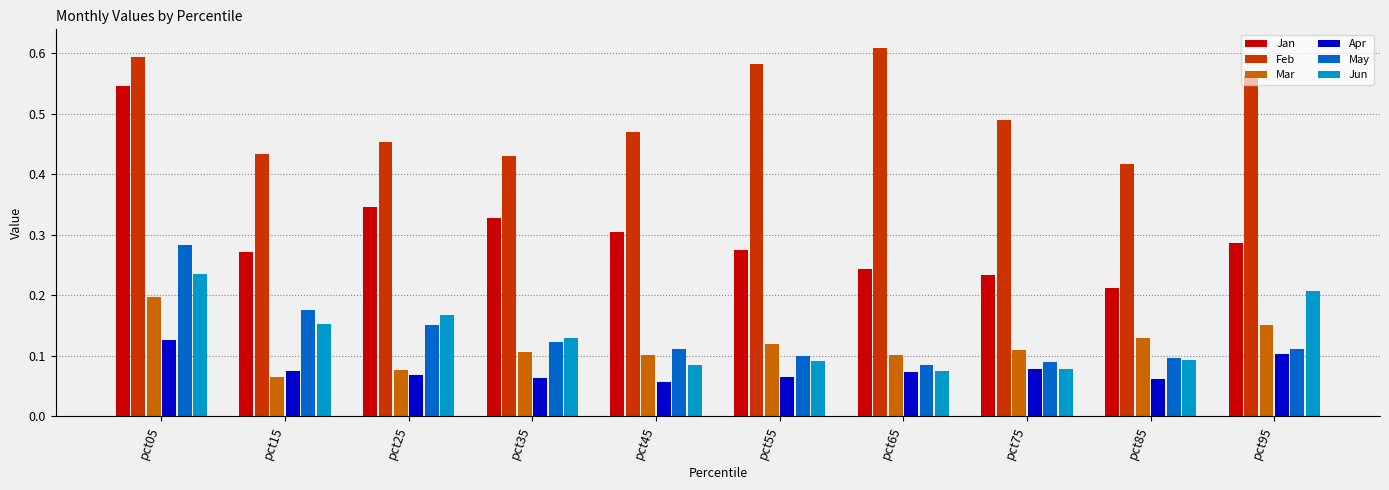

At how many categories does at least one series exceed 0?

10